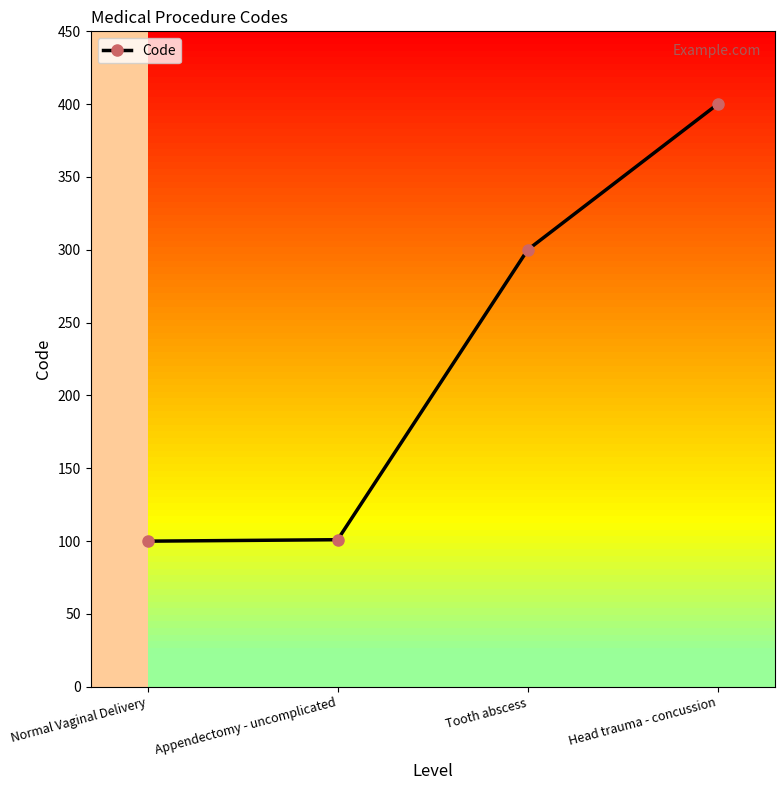

What is the label of the 1st point from the left?

Normal Vaginal Delivery